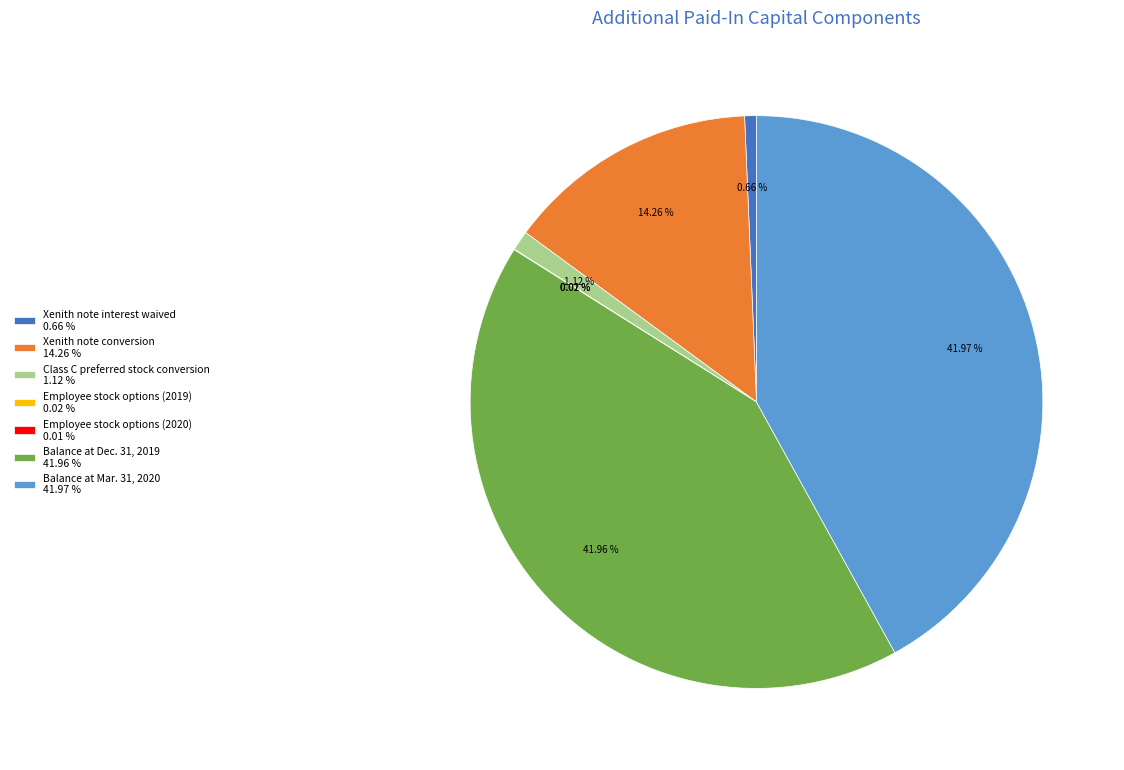

Which has a higher value, Xenith note conversion 14.26 % or Balance at Dec. 31, 2019 41.96 %?

Balance at Dec. 31, 2019 41.96 %